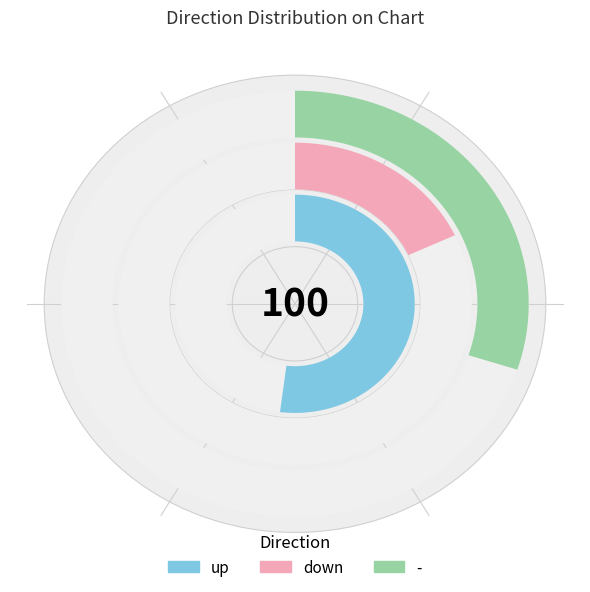

To the nearest percent, what is the difference between the largest and smallest slice percentages?

34%